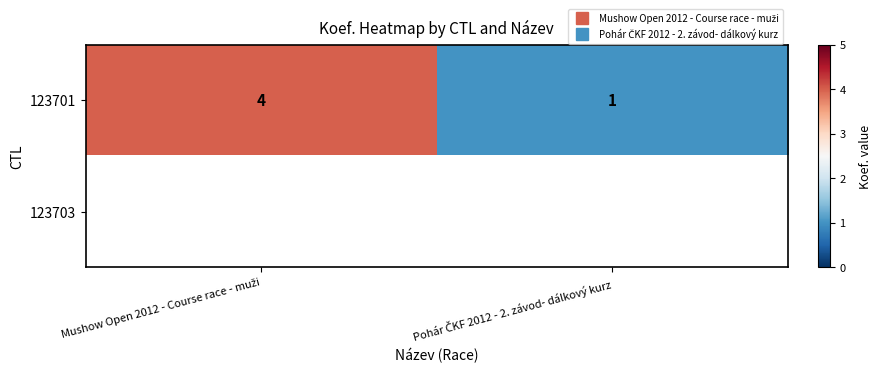

Count the number of categories in the chart.

2